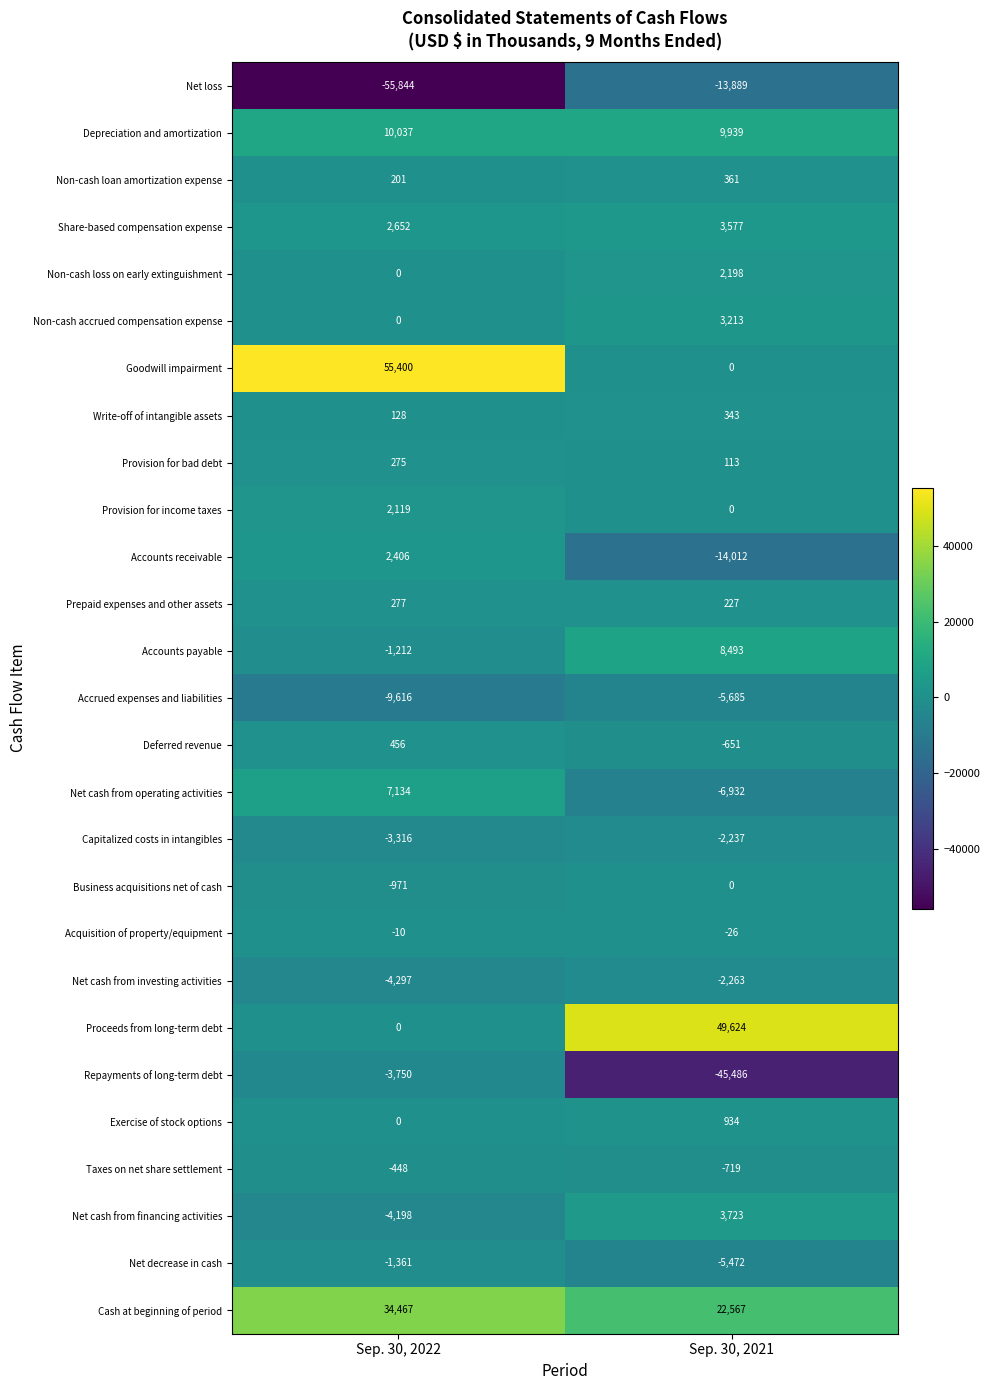

Which category has the highest value across all series?

Sep. 30, 2022